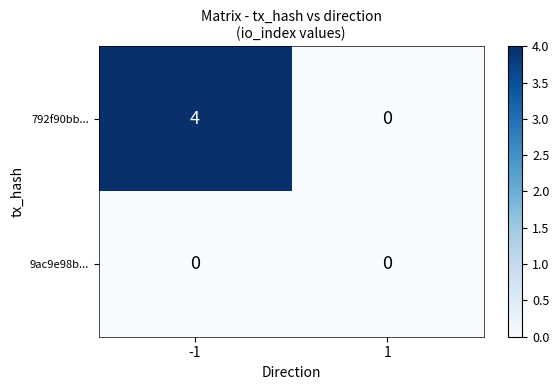

At -1, list the series in order from smallest to largest.

9ac9e98b..., 792f90bb...